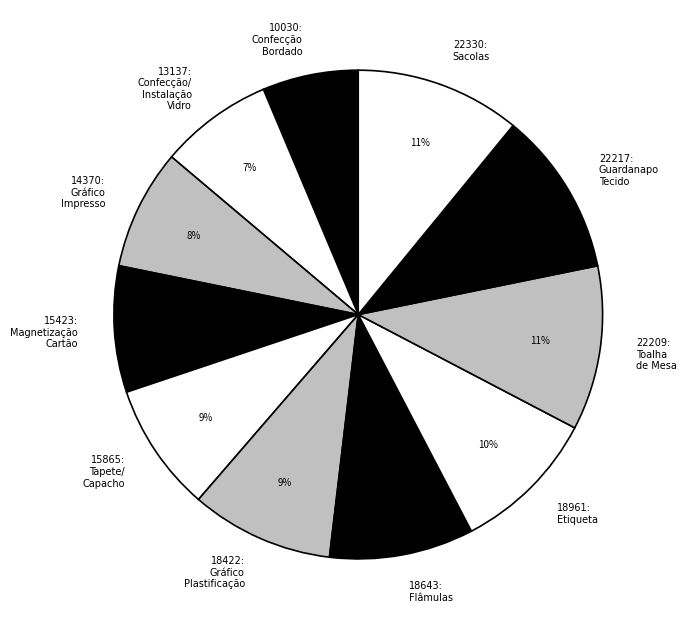

Is it true that 22209: Toalha de Mesa is 18% of the pie?

False